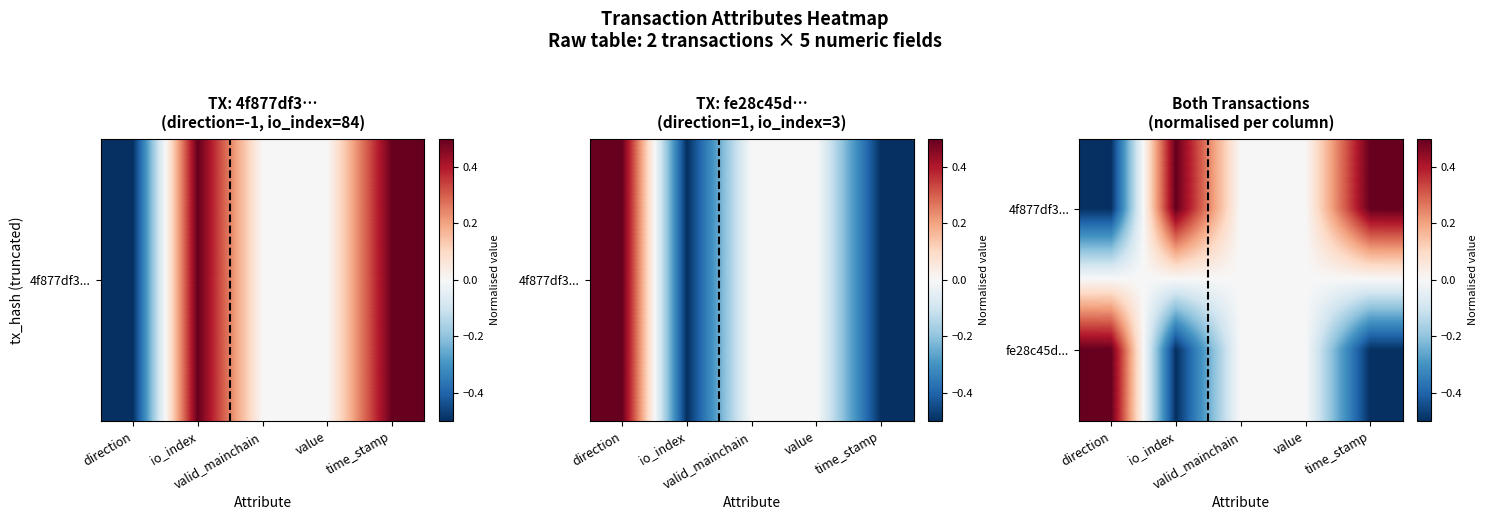

How many distinct data groups are displayed?

2